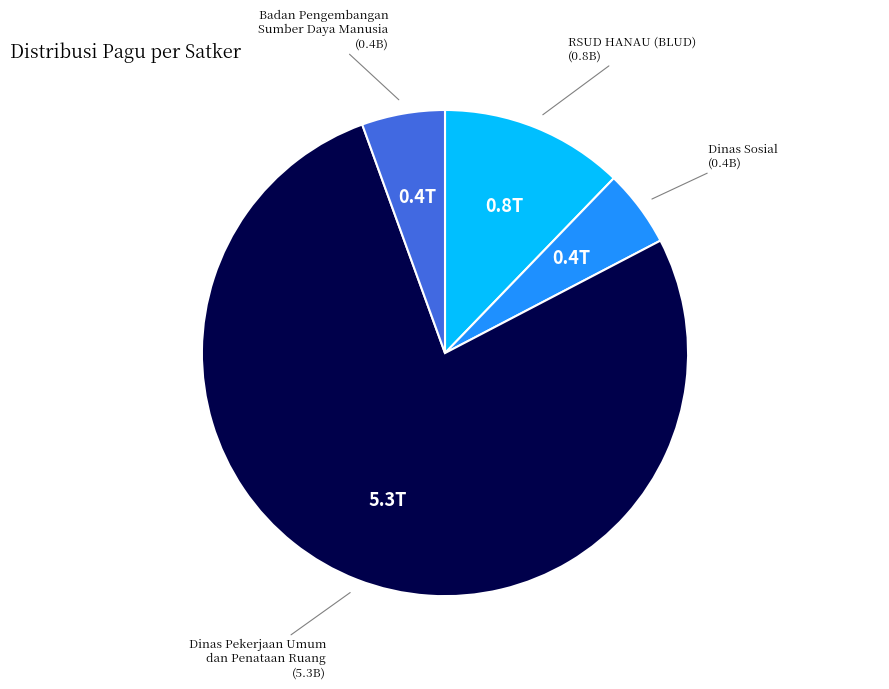

Do RSUD HANAU (BLUD) and Dinas Sosial together represent more than half of the pie?

No